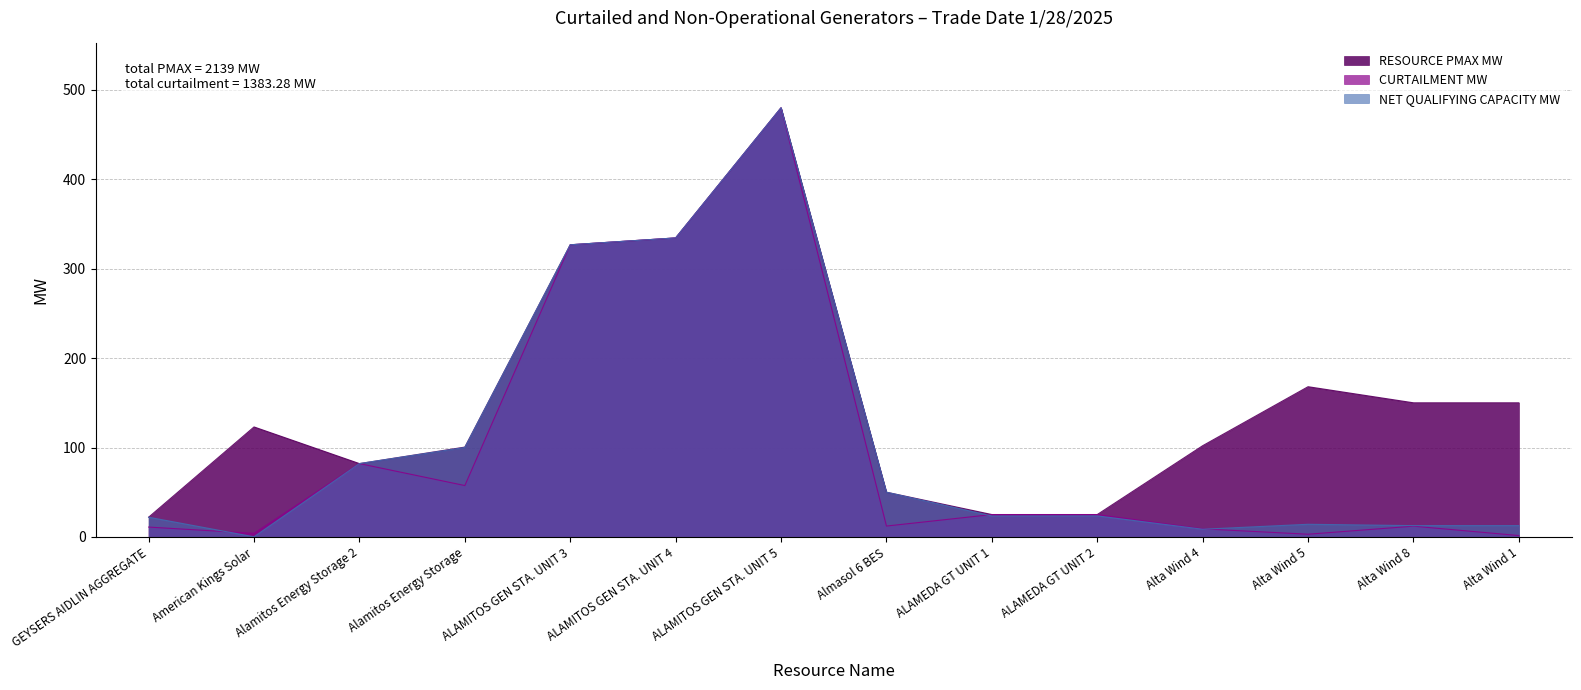

What is the difference between the maximum and minimum values in the NET QUALIFYING CAPACITY MW series?

479.9